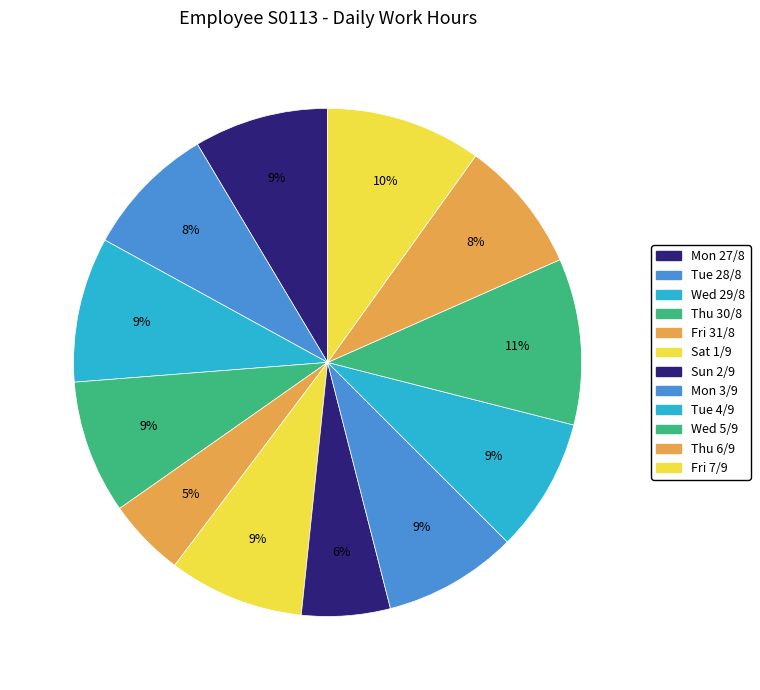

Is it true that Sat 1/9 is 1% of the pie?

False